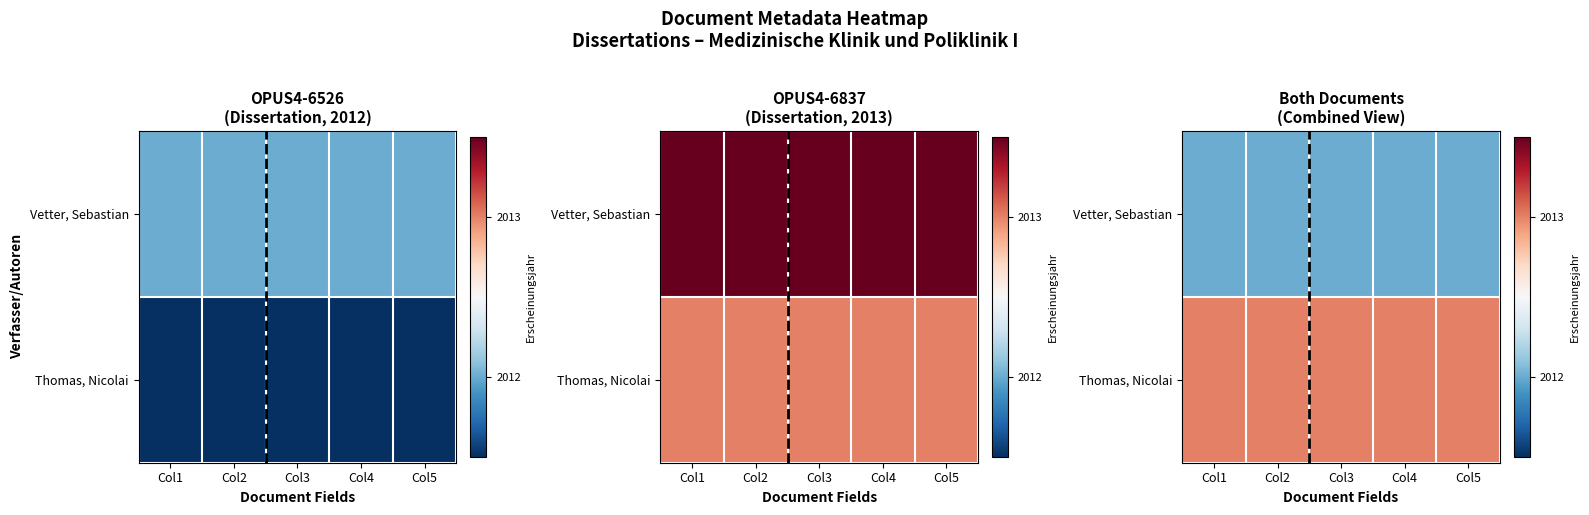

The value of Thomas, Nicolai at Col2 is 2013. True or false?

True